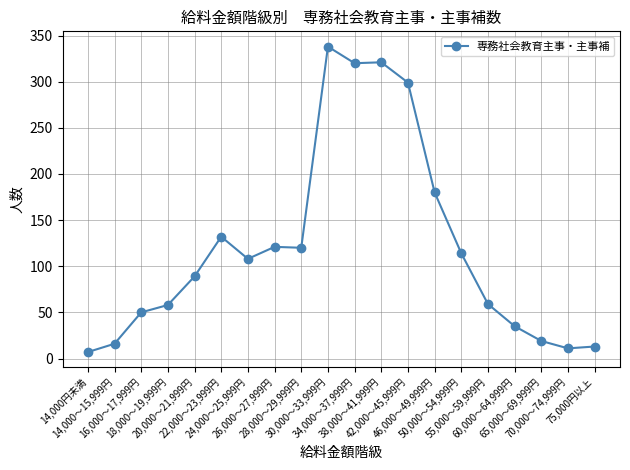

How many lines are shown in the chart?

1